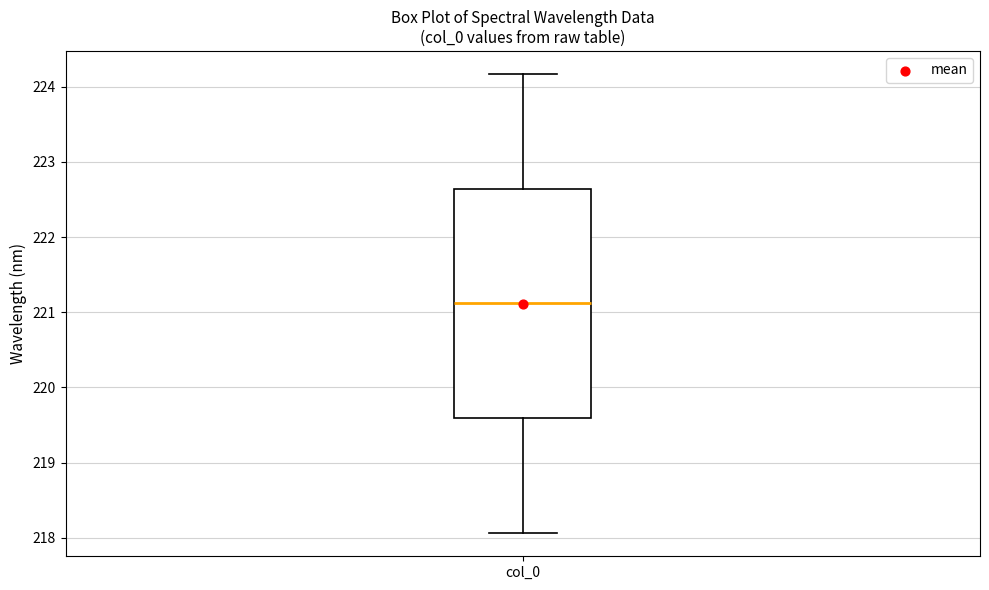

Where does the median line of the box for col_0 sit on the y-axis? The values are not printed on the chart, so give them approximately, as read against the axis.

221.1